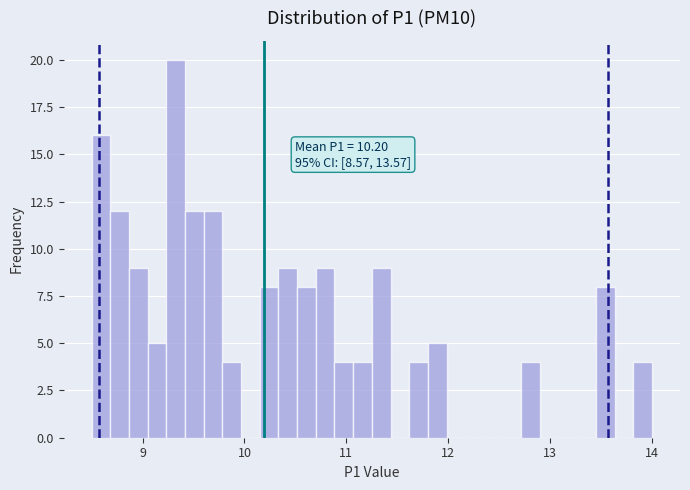

Read against the x-axis, roughly where is the centre of the tallest bar?

9.3